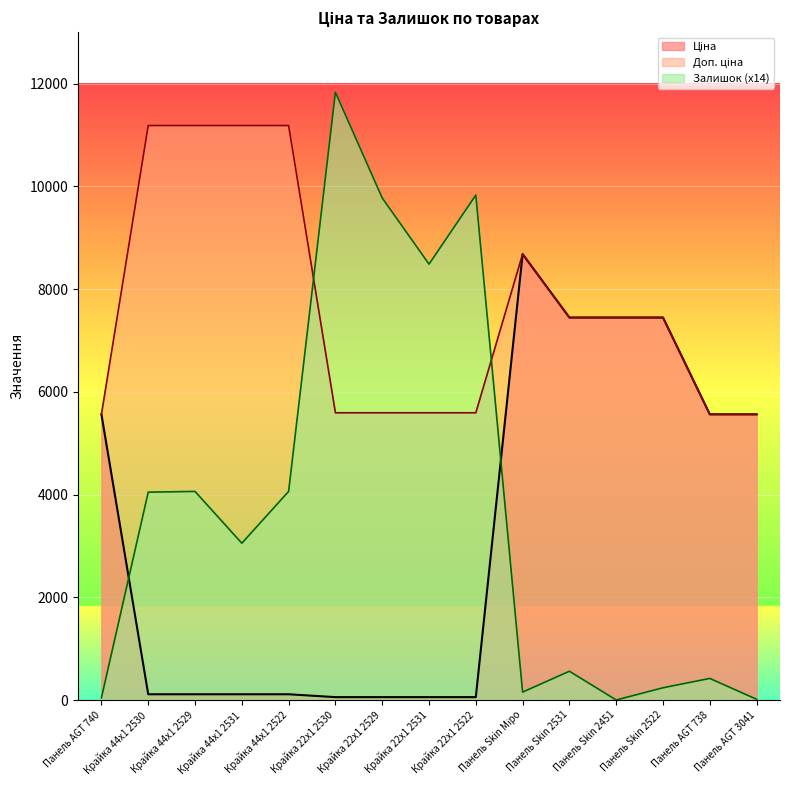

Does the chart display data point markers on the line(s)?

No